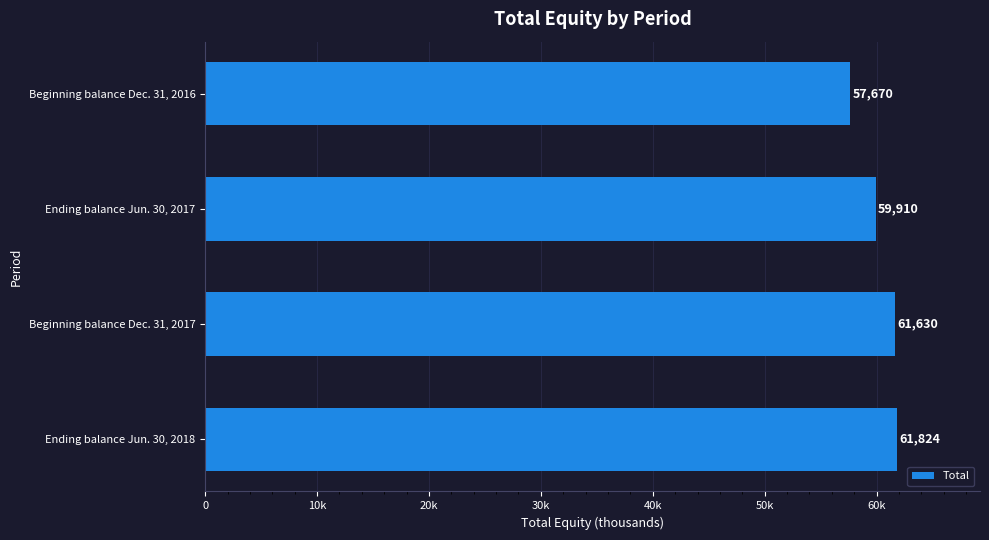

What is the greatest value displayed?

61824